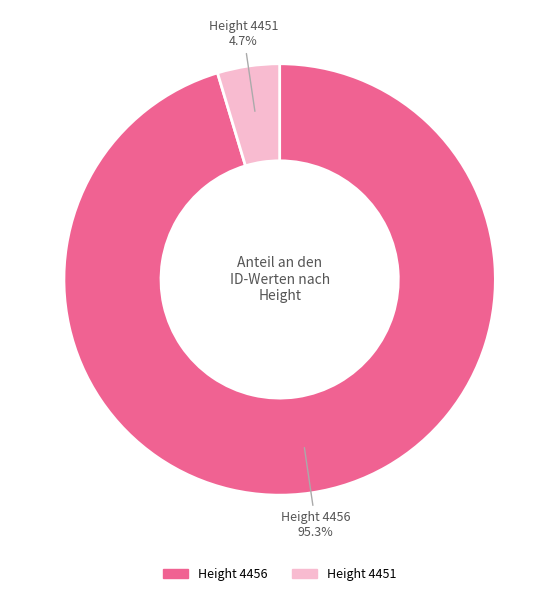

How many slices are in this pie chart?

2